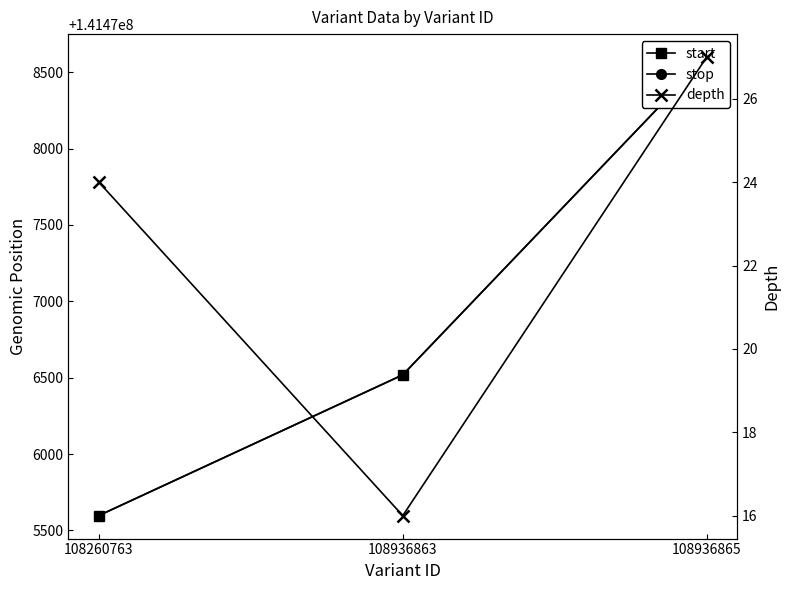

Which category has the lowest value in the stop series?

108260763